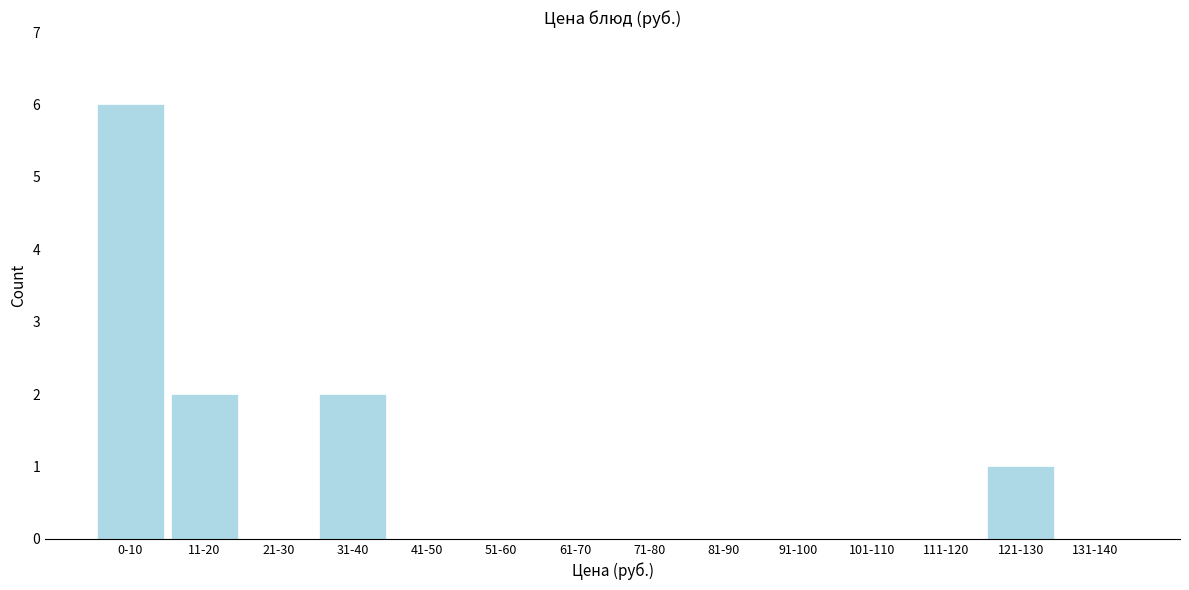

Reading right to left, list all the values displayed in this chart.

131-140=0	121-130=1	111-120=0	101-110=0	91-100=0	81-90=0	71-80=0	61-70=0	51-60=0	41-50=0	31-40=2	21-30=0	11-20=2	0-10=6